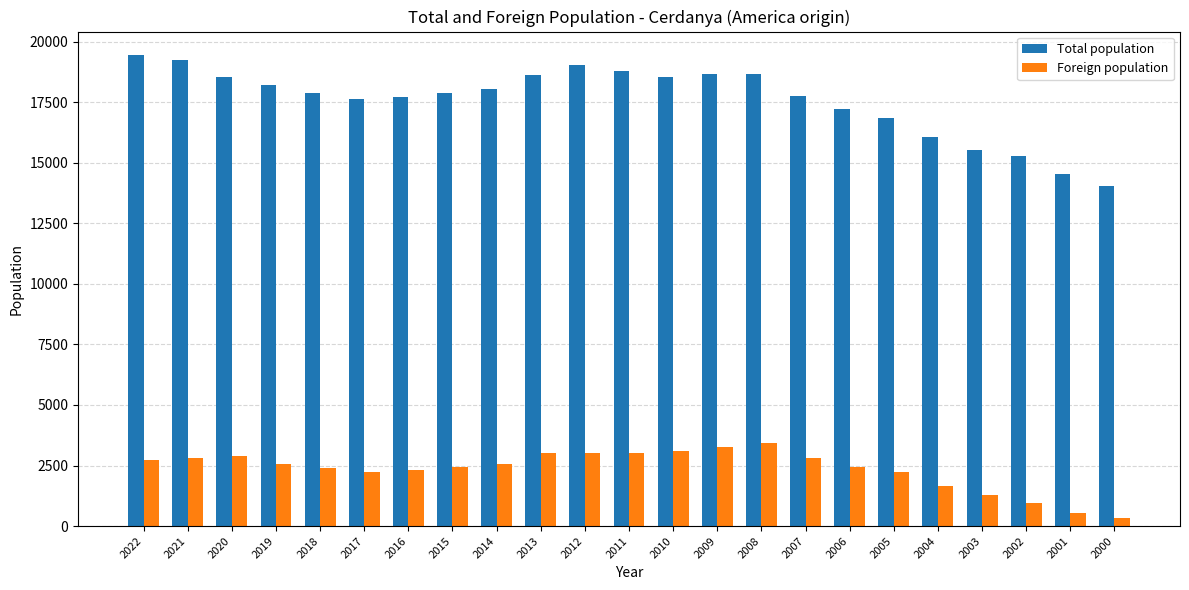

How many data points in Foreign population are less than 2572?

11